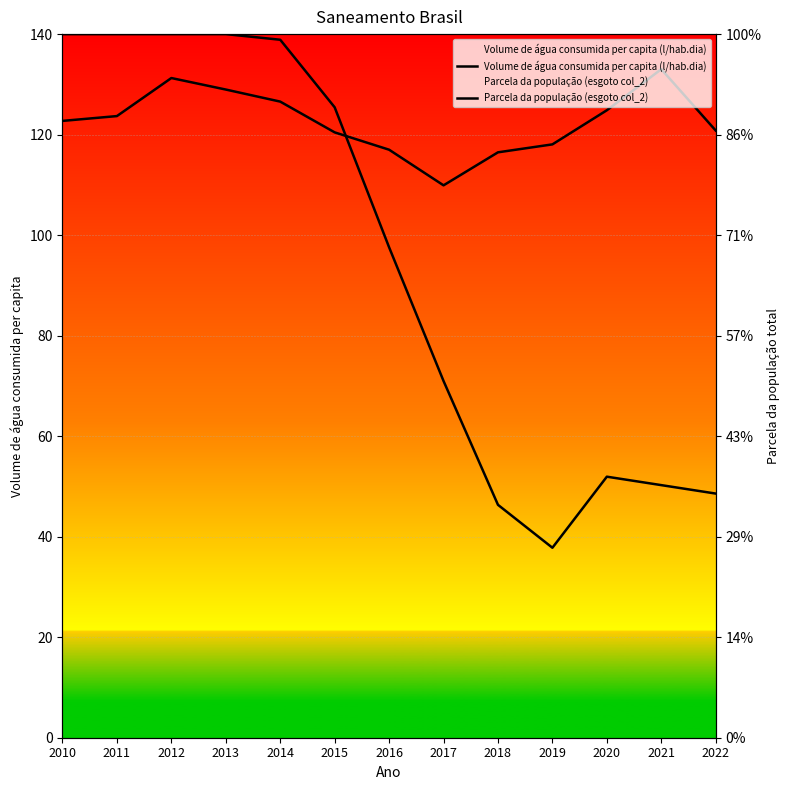

How many values in the Parcela da população (esgoto col_2) series are below 97?

6